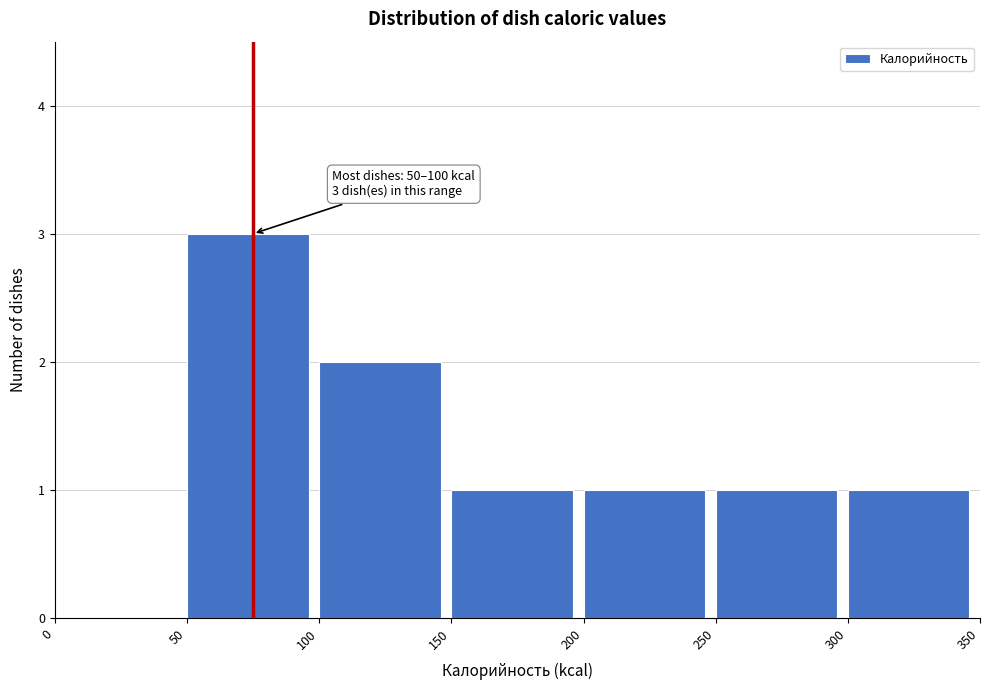

Over which range of the x-axis is the bar tallest?

50 to 100